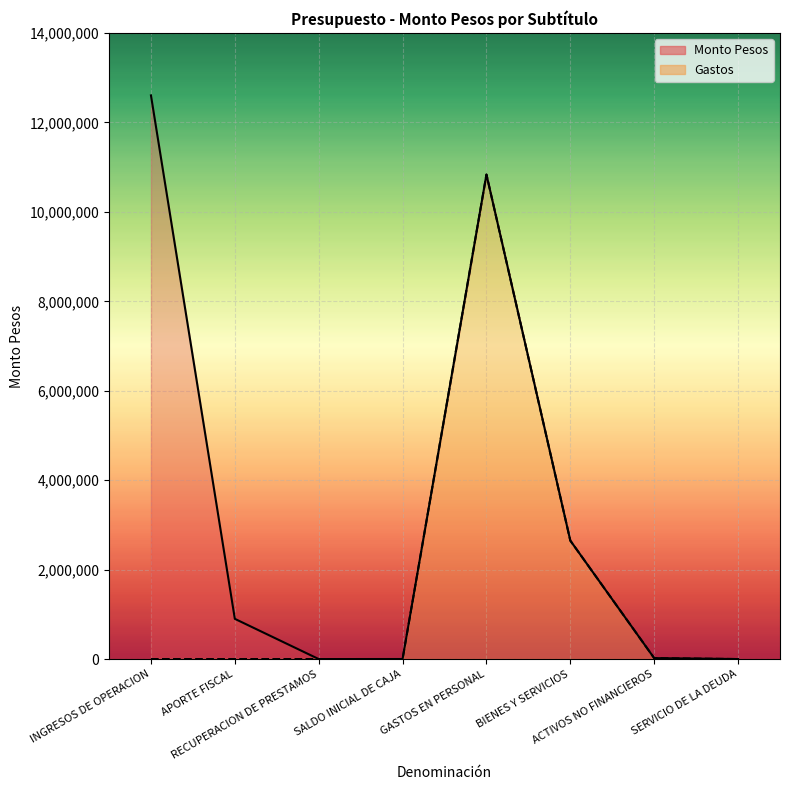

What is the value of the Monto Pesos point at the 8th from the left?

110